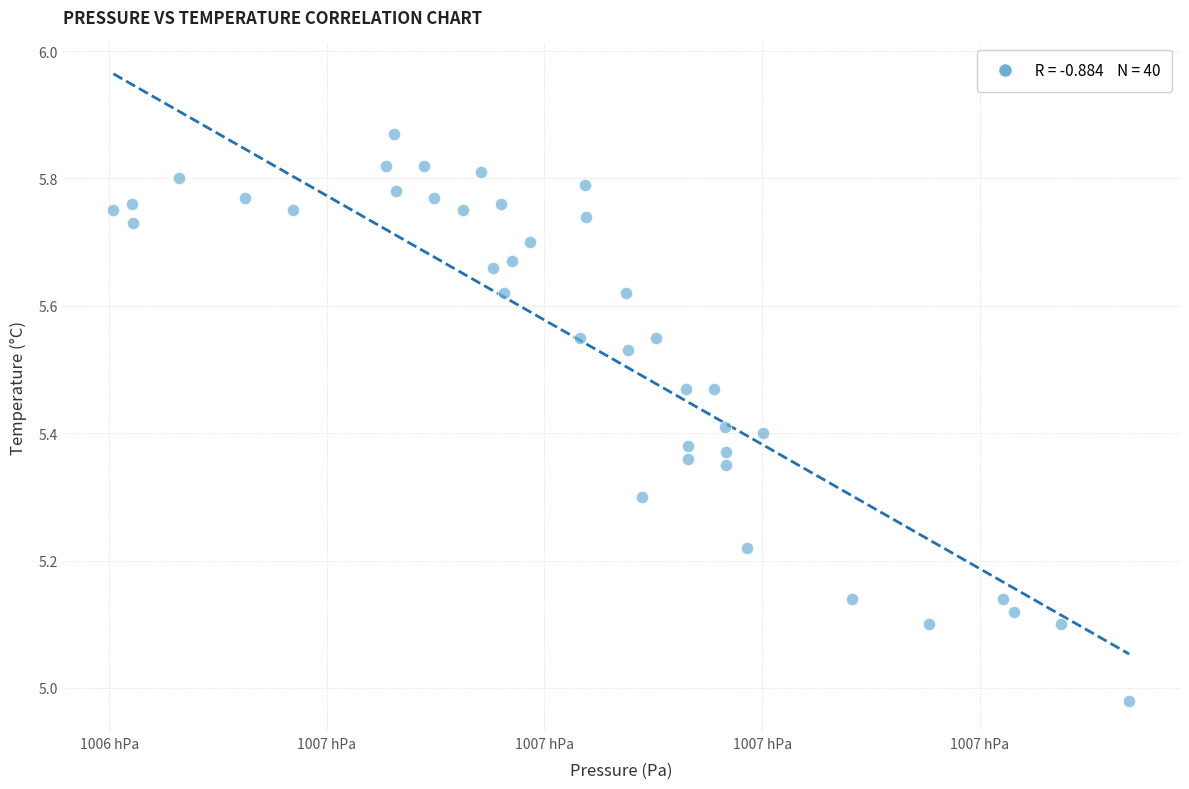

What is the range of X values (max minus min)?

93.4